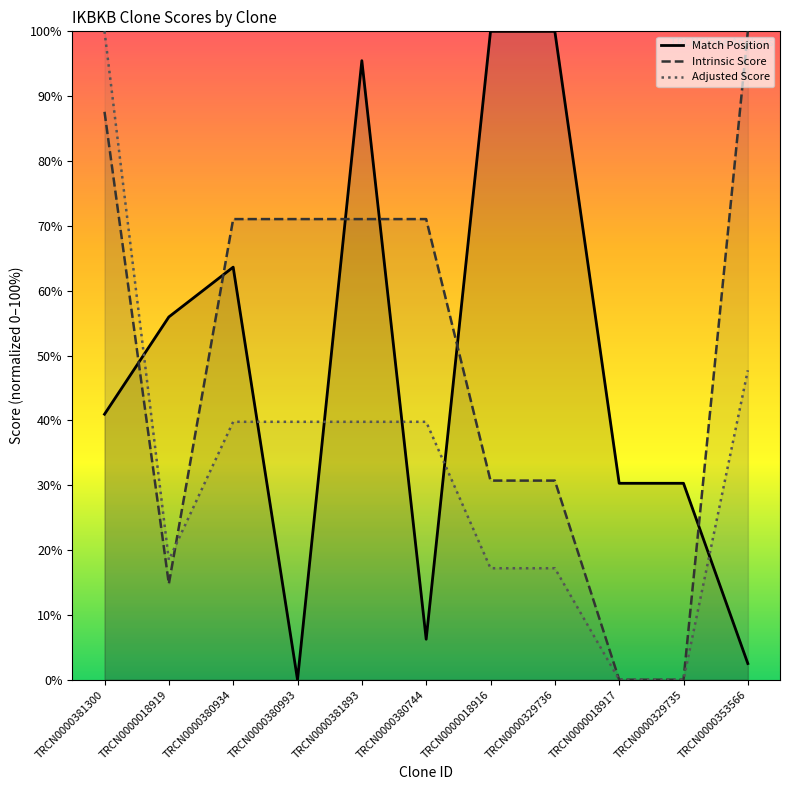

Which label corresponds to the largest value in the chart?

TRCN0000018916